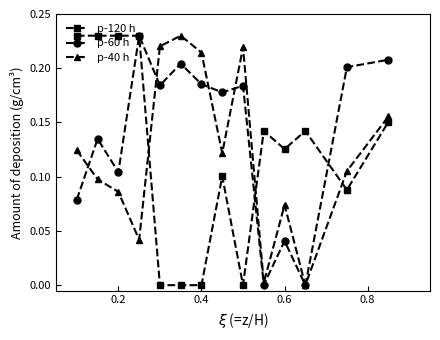

True or false: p-40 h has more than 2 points higher than both neighbors.

True